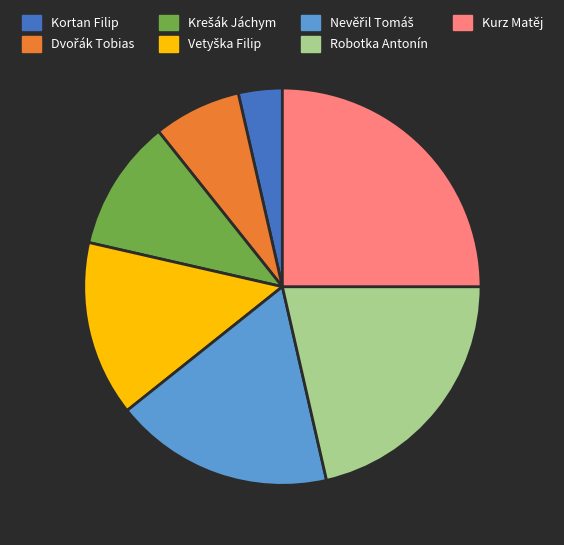

Does Kortan Filip account for over 50% of the chart?

No